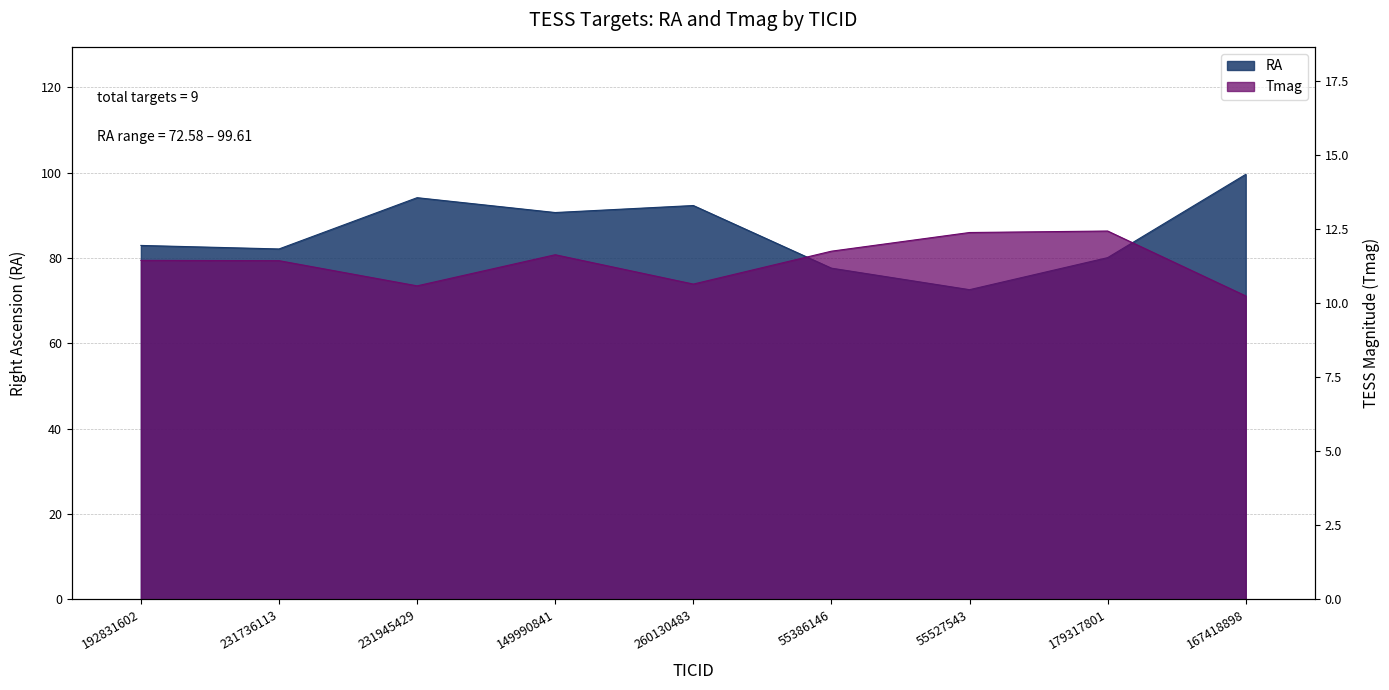

Which has a higher value, 179317801 or 260130483?

260130483